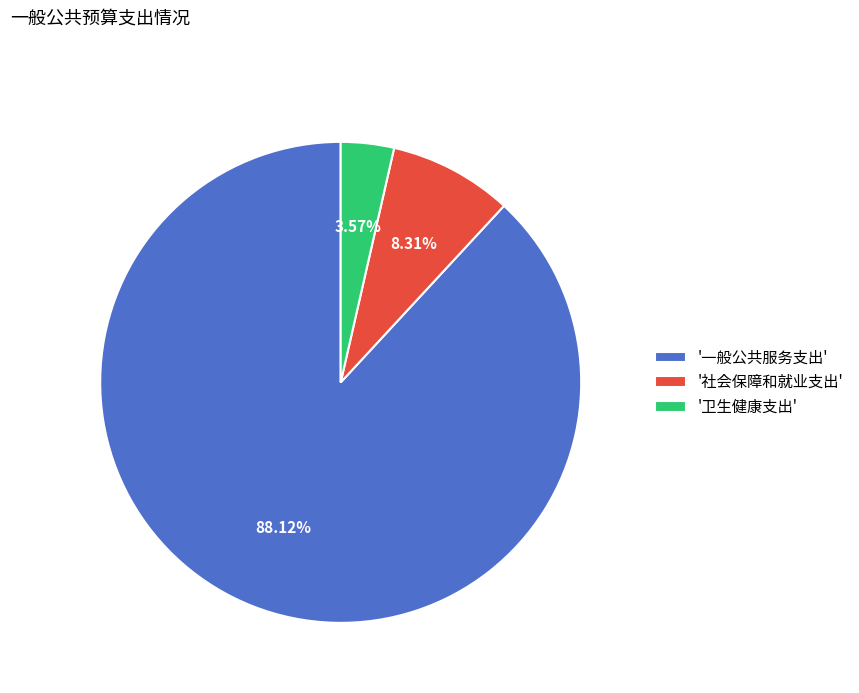

Approximately how many times larger is the value at '社会保障和就业支出' compared to '卫生健康支出'?

2.3